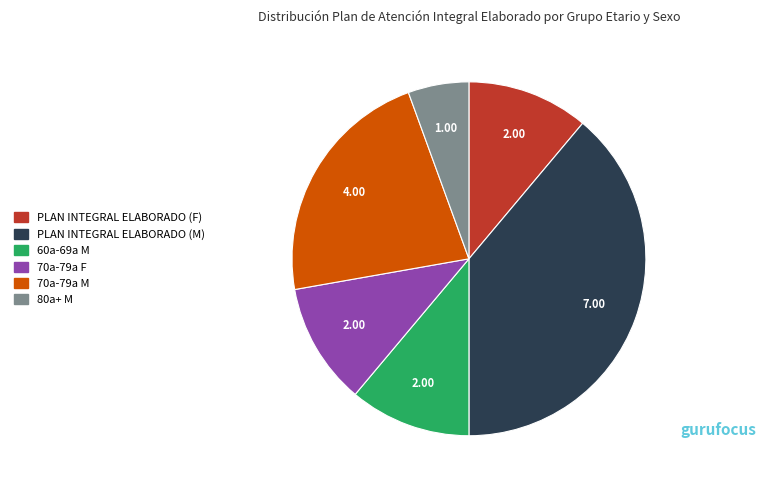

Does any single category account for the majority?

No